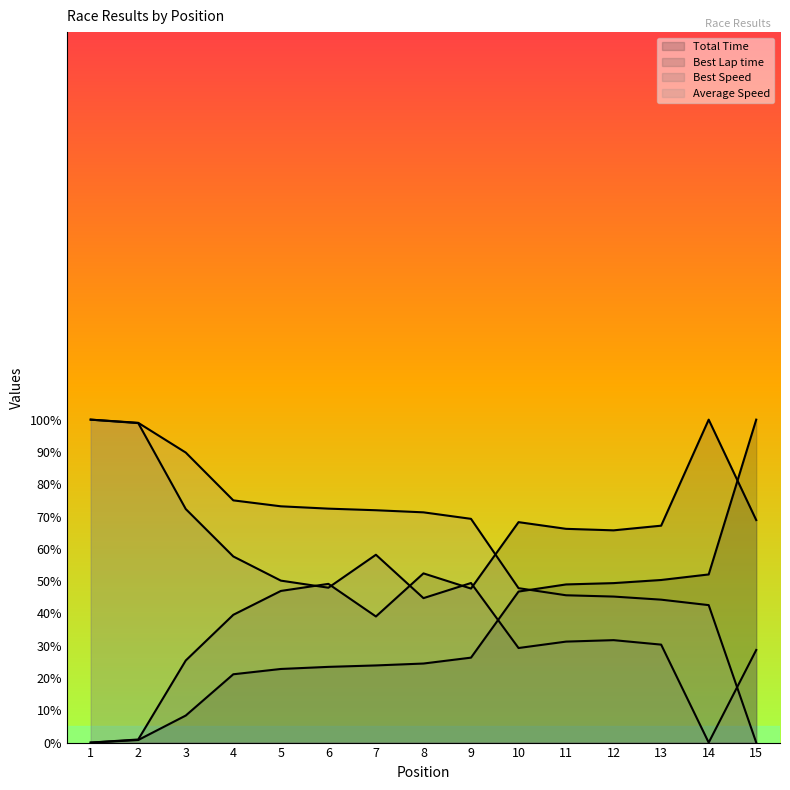

What are all the series names shown in the legend?

Total Time, Best Lap time, Best Speed, Average Speed